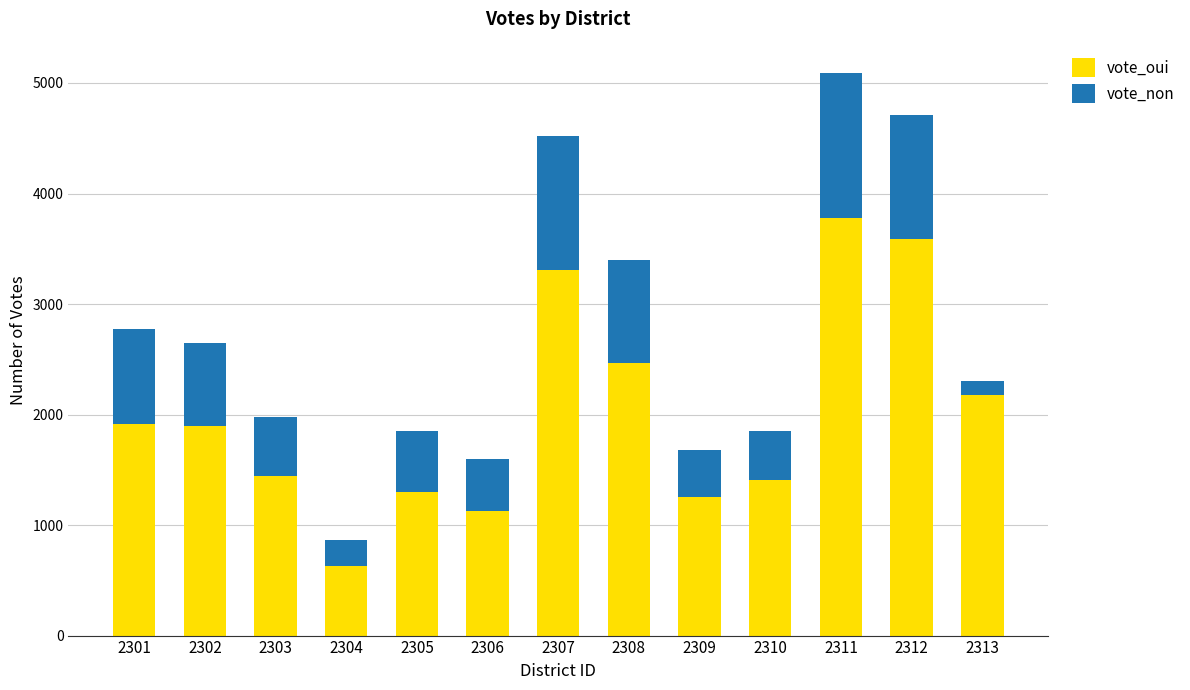

What is the difference between the second highest and second lowest values in the vote_oui series?

2463